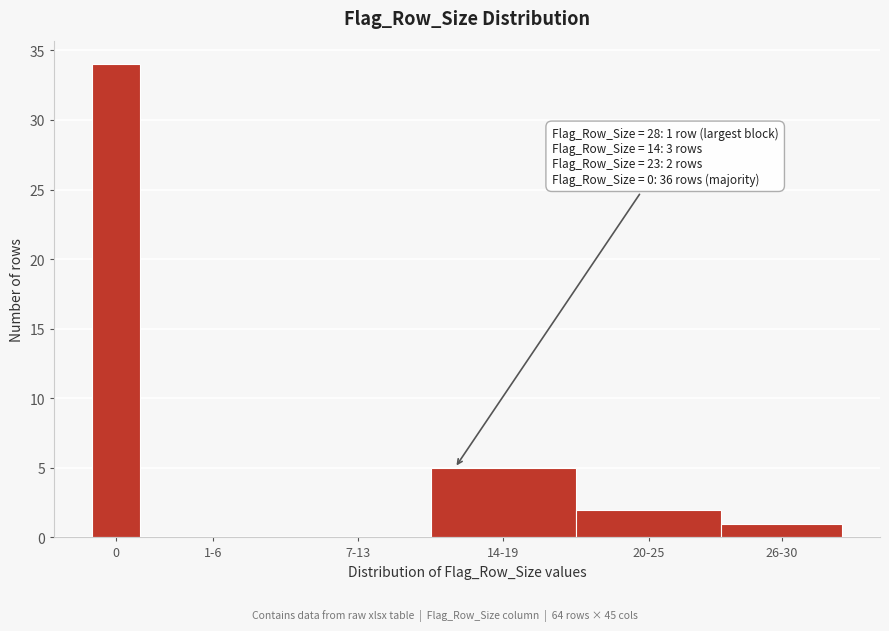

Reading left to right, list all the values displayed in this chart.

0=34	1-6=0	7-13=0	14-19=5	20-25=2	26-30=1